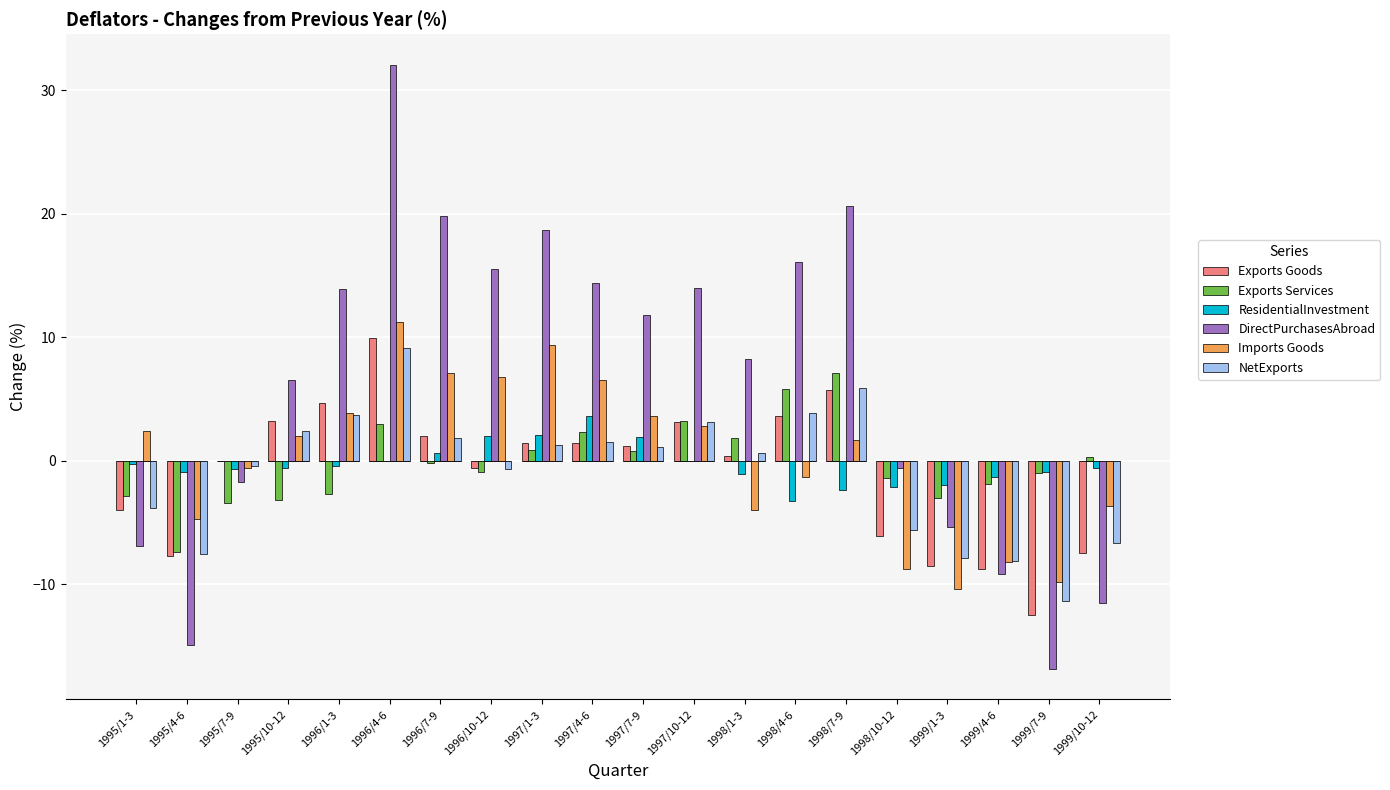

Rank the series at 1999/1-3 from lowest to highest value.

Exports Goods, Exports Services, ResidentialInvestment, DirectPurchasesAbroad, Imports Goods, NetExports